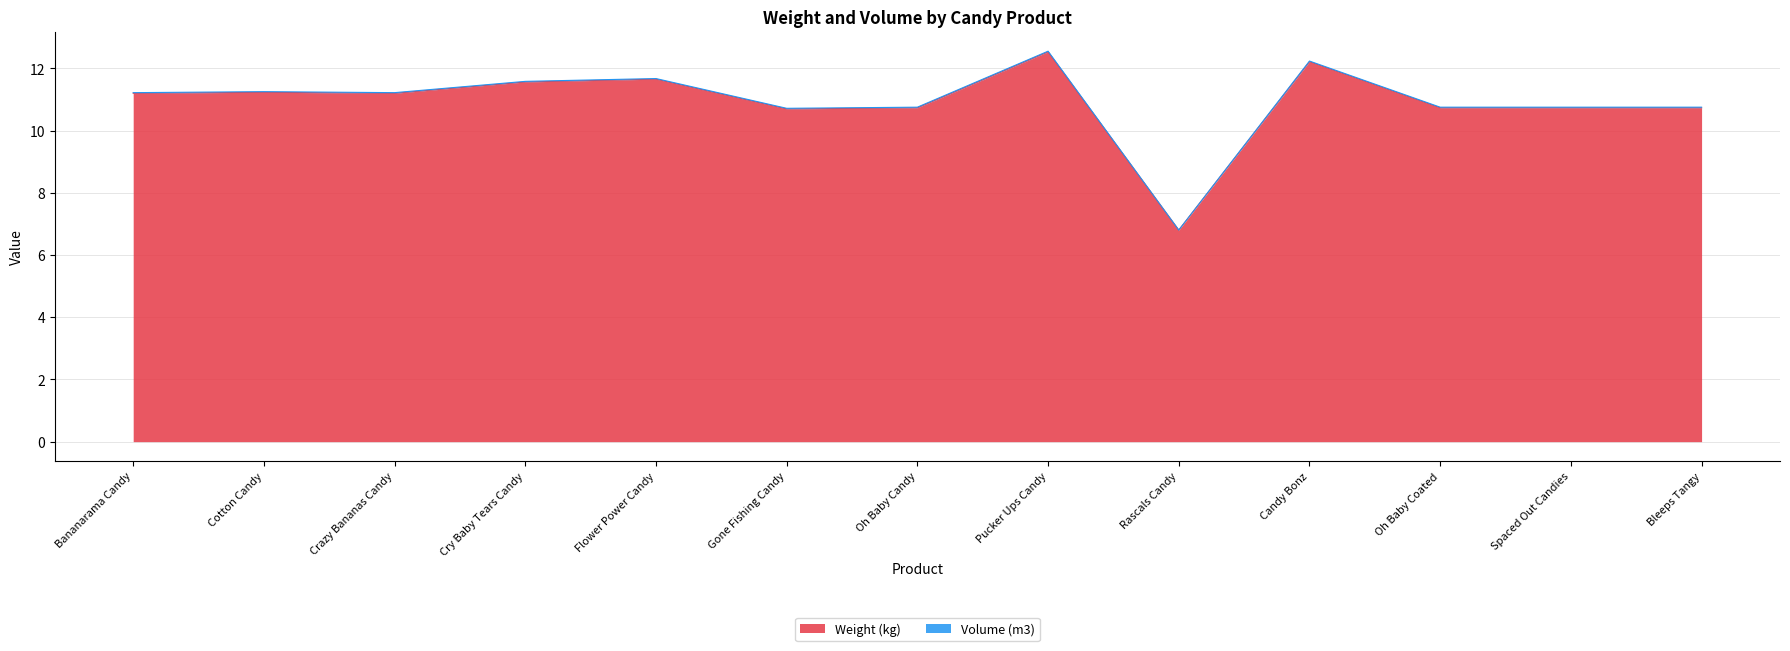

True or false: the data has more than 2 interior local peaks.

True